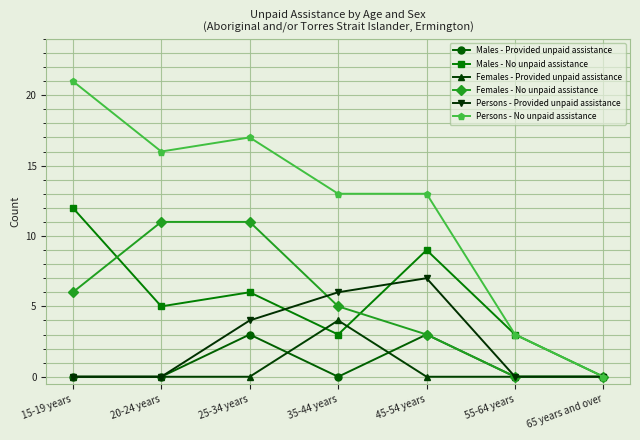

Which series changed the most between 15-19 years and 65 years and over?

Persons - No unpaid assistance